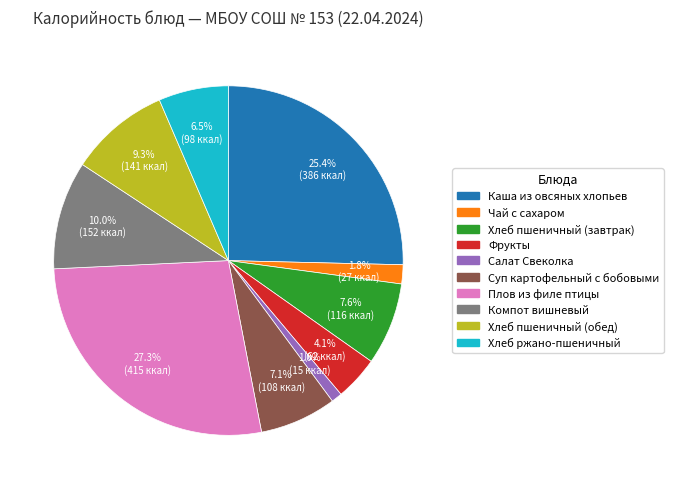

Rank the categories by value from highest to lowest.

Плов из филе птицы, Каша из овсяных хлопьев, Компот вишневый, Хлеб пшеничный (обед), Хлеб пшеничный (завтрак), Суп картофельный с бобовыми, Хлеб ржано-пшеничный, Фрукты, Чай с сахаром, Салат Свеколка